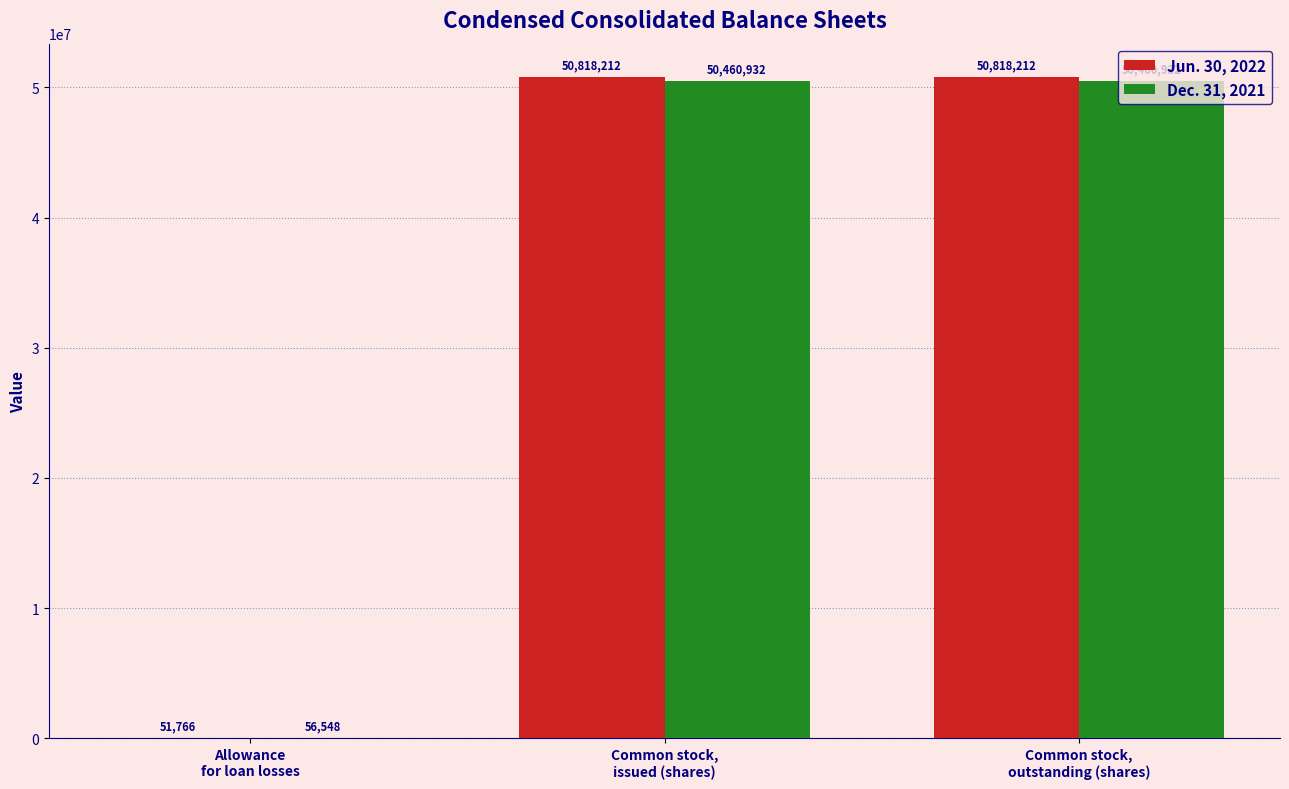

At which label is Jun. 30, 2022 closest to 25434989?

Allowance
for loan losses